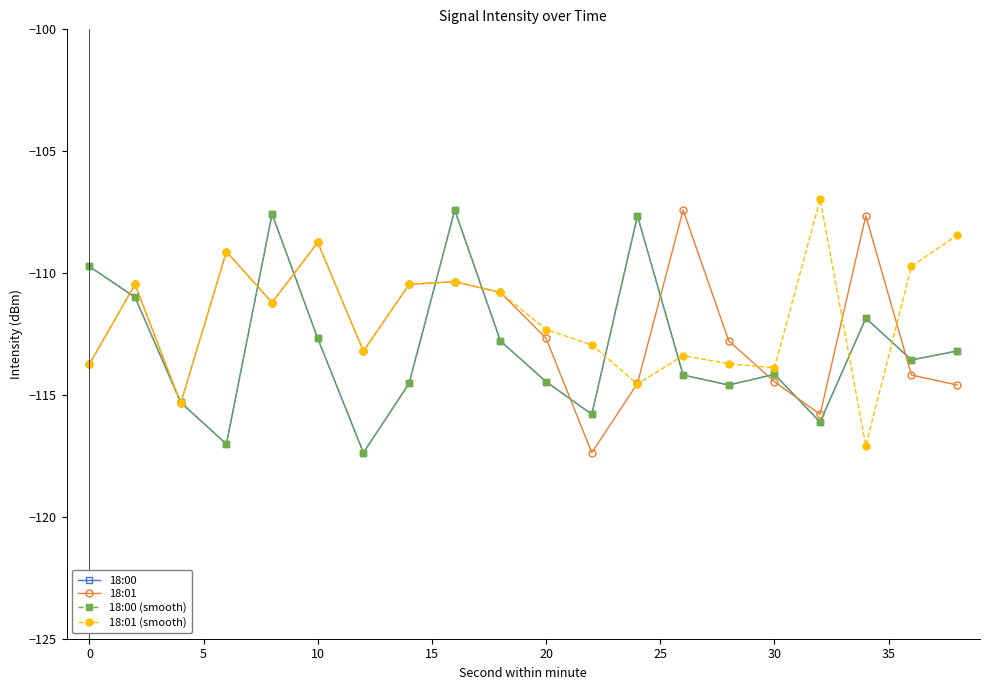

List the series in order of their peak value, lowest first.

18:00, 18:01, 18:00 (smooth), 18:01 (smooth)